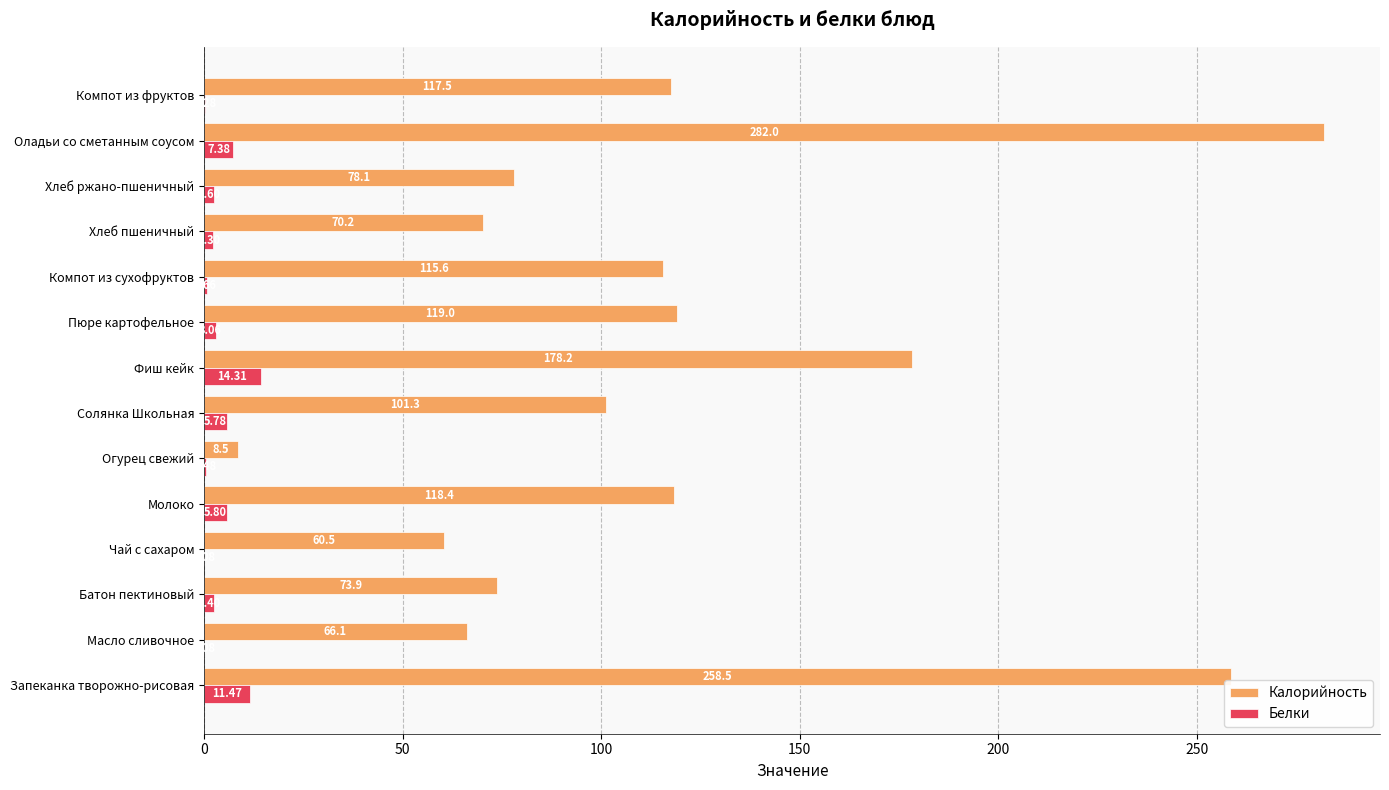

What is the sum of the Белки values at Солянка Школьная and Хлеб пшеничный?

8.1